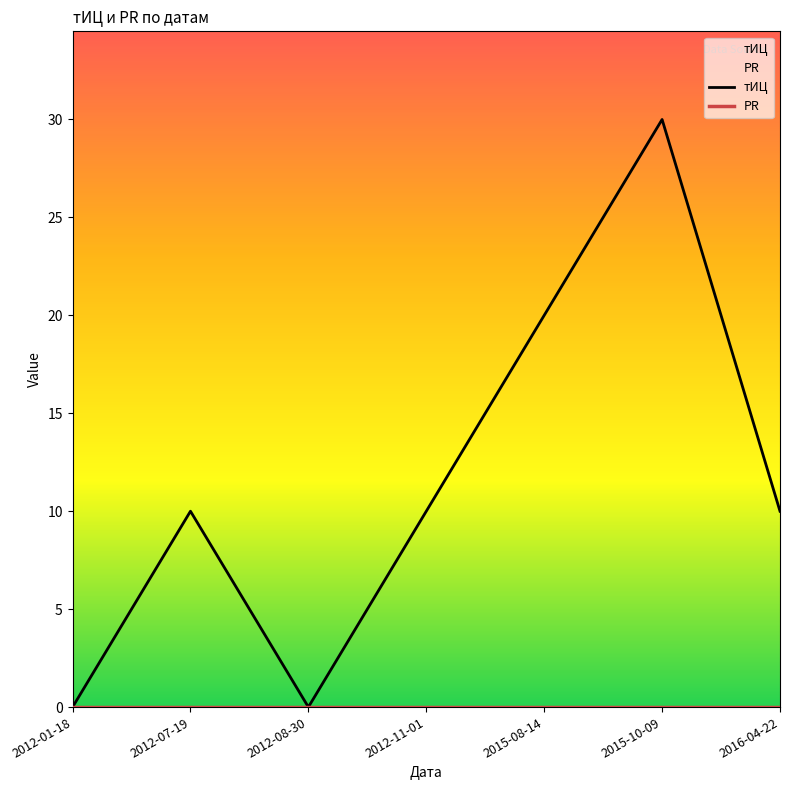

True or false: PR has more than 2 points higher than both neighbors.

False